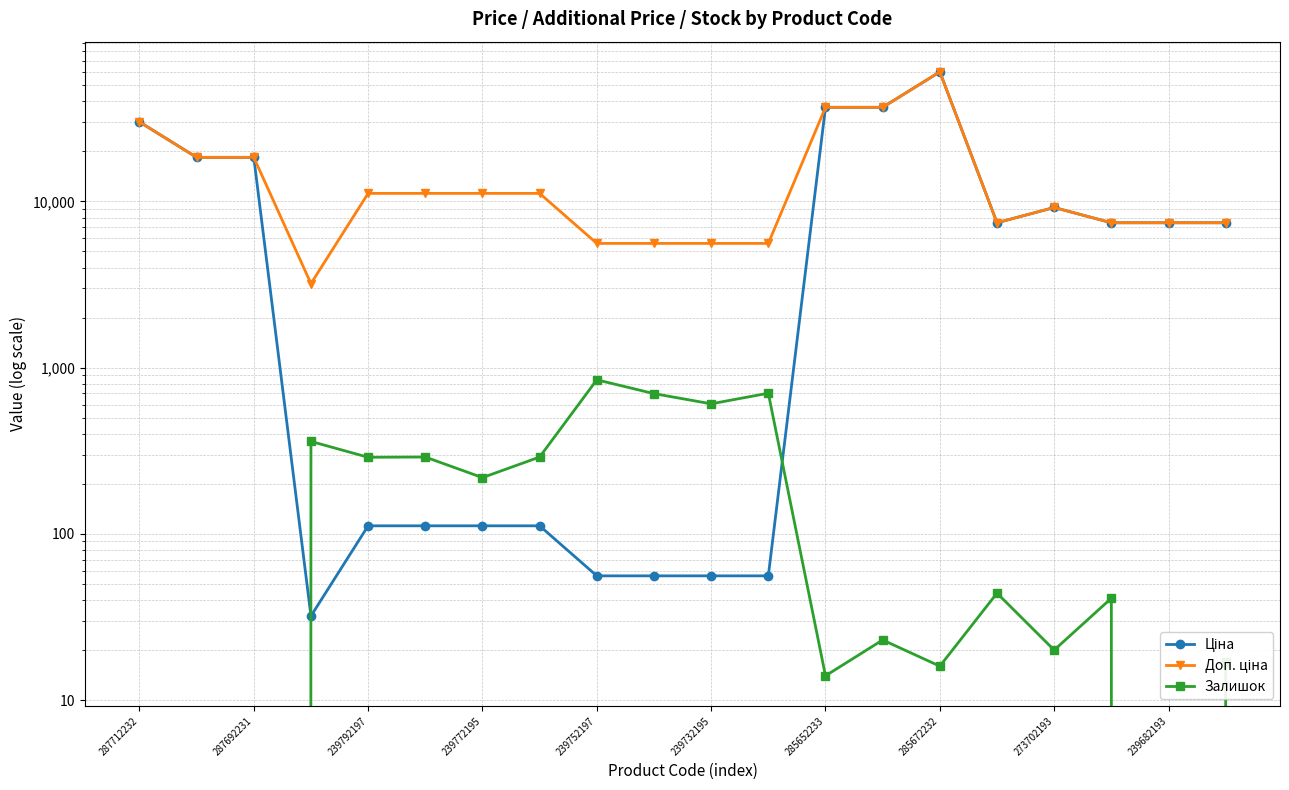

What is the minimum value for Ціна?

32.0